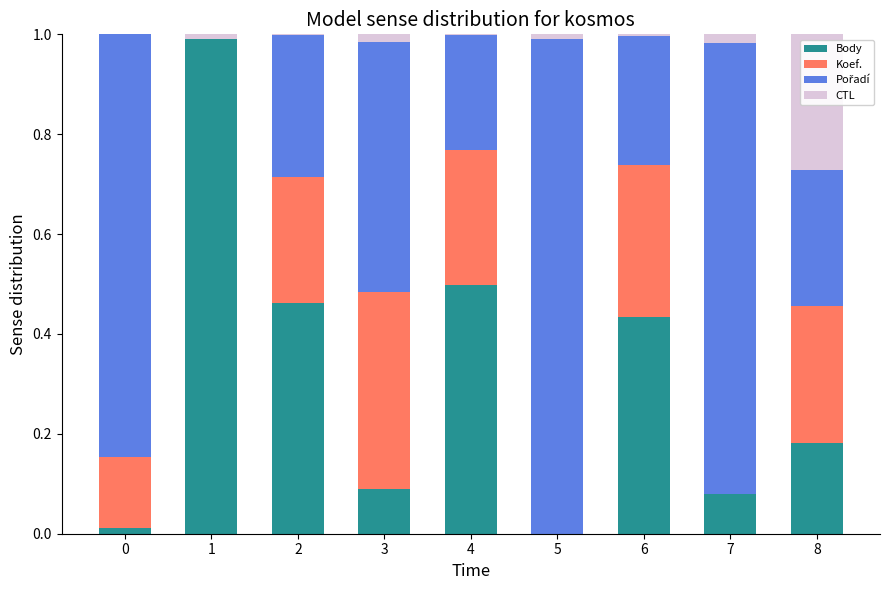

The Body series shows 0.2 at 2. True or false?

False